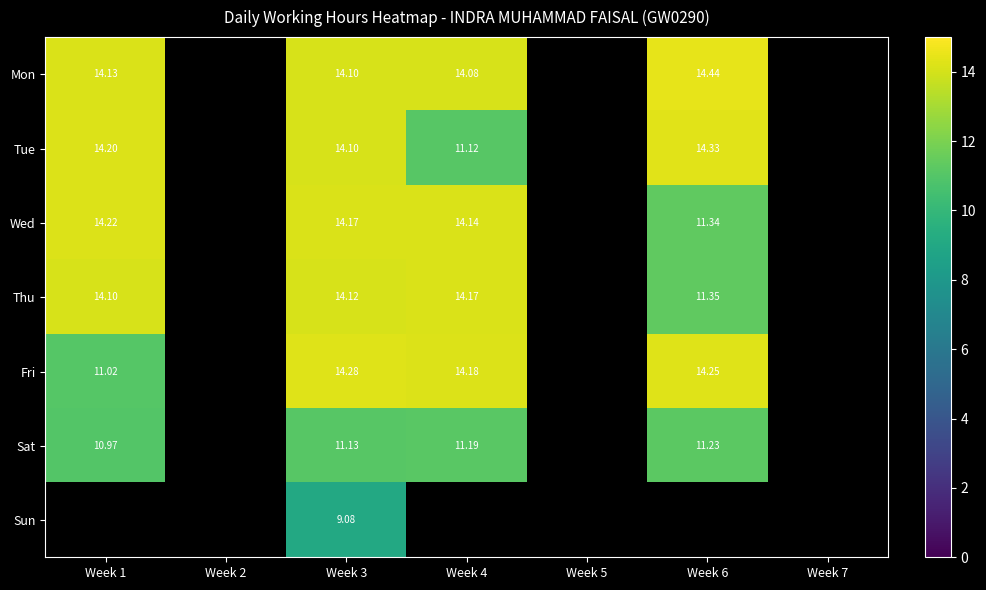

At which category is the sum across all series the highest?

Week 3